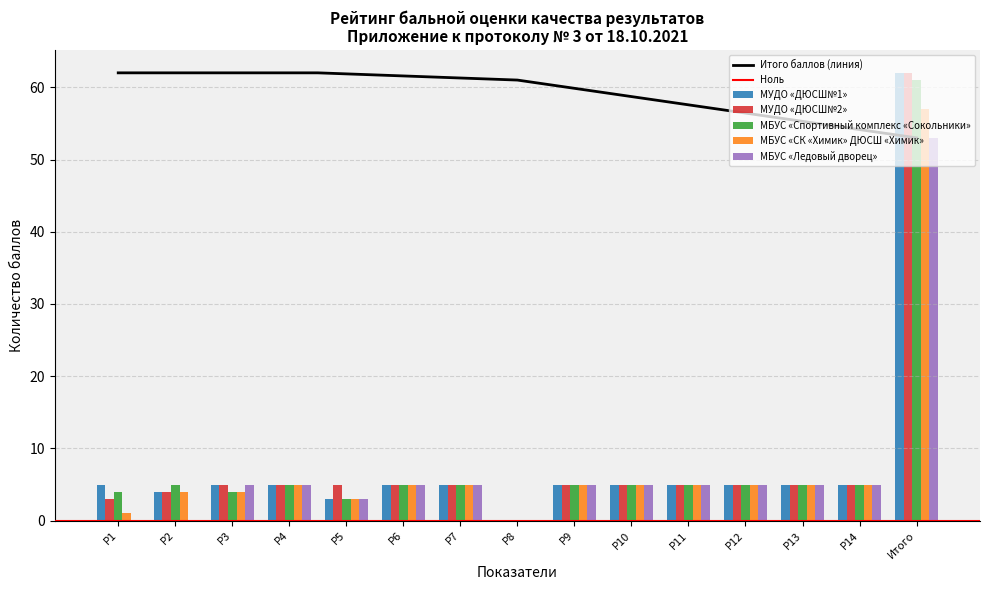

How many bars are there in each group?

5